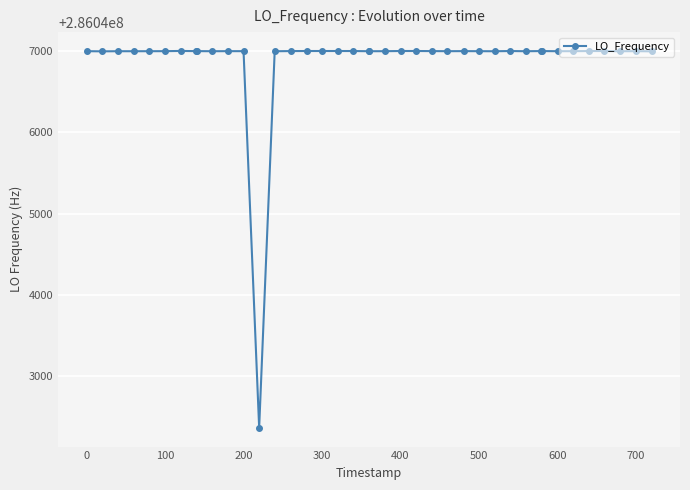

True or false: the data has more than 1 interior local peaks.

True